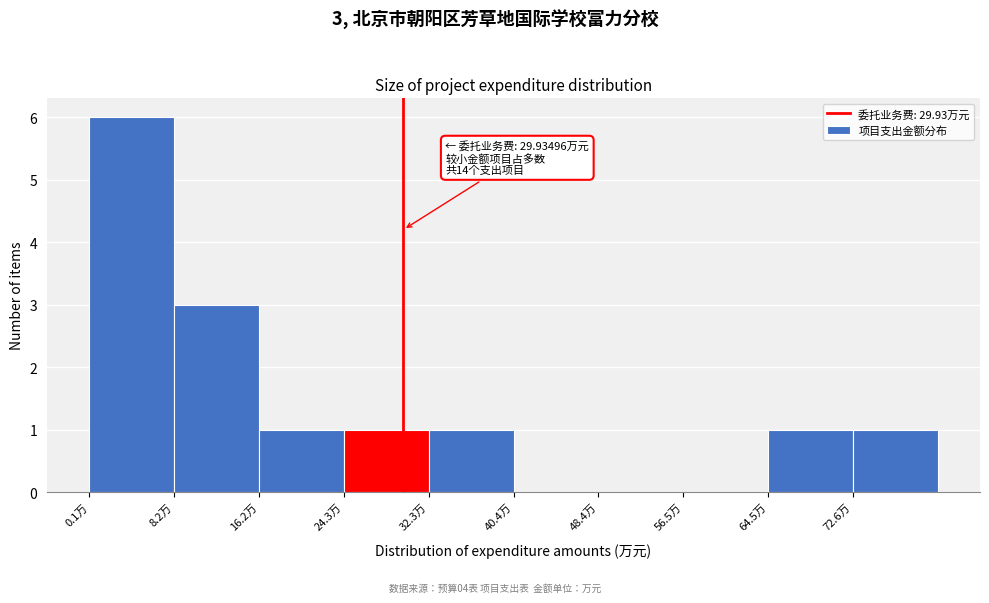

Which range on the x-axis has the tallest bar?

0 to 8